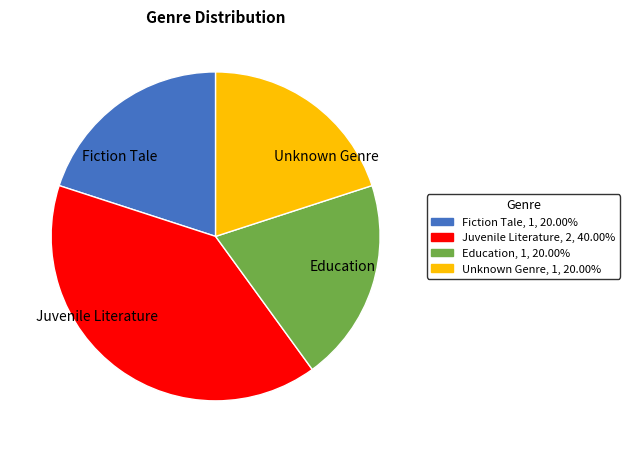

Does Education represent more than half of the total?

No